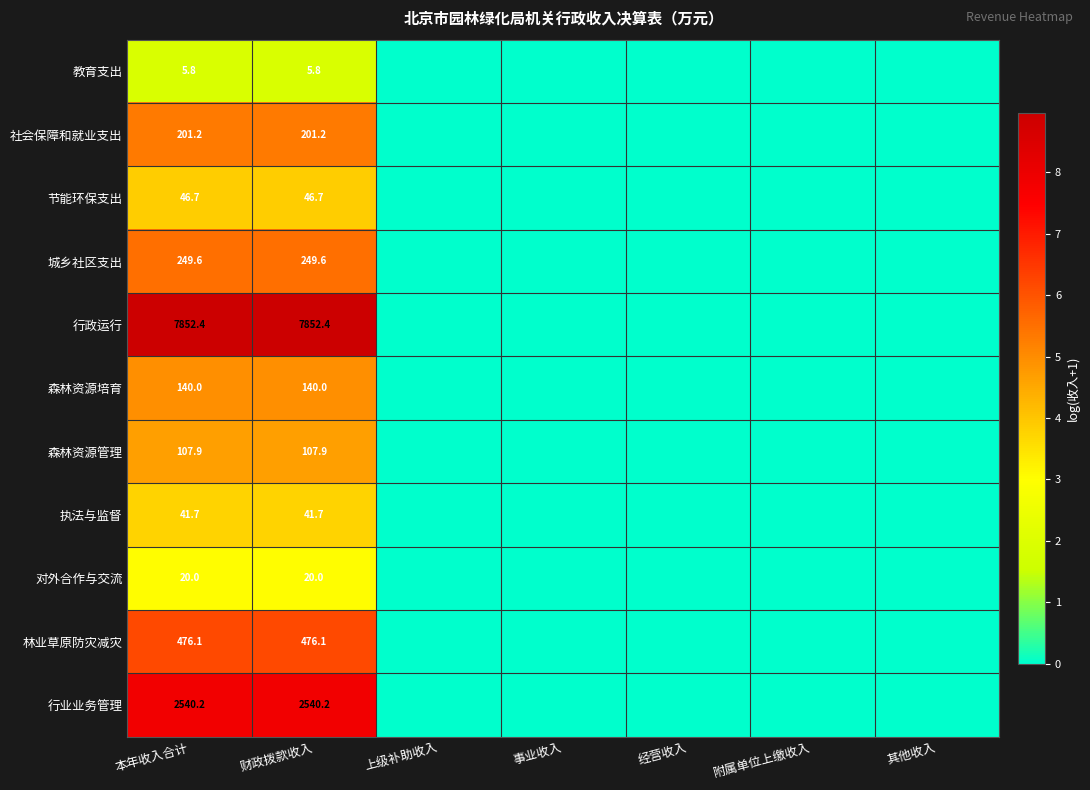

The value of 对外合作与交流 at 本年收入合计 is 11.3. True or false?

False